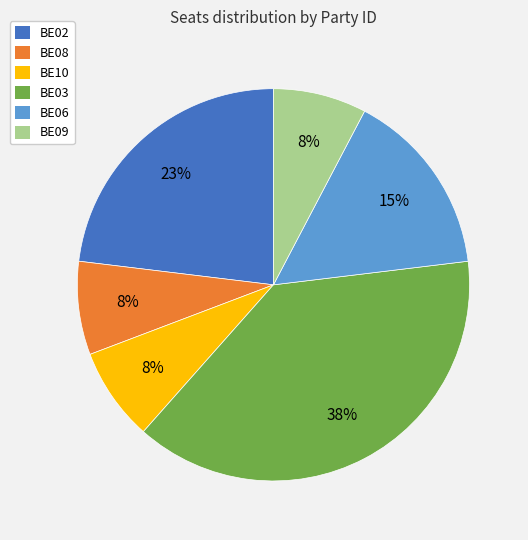

To the nearest percent, what is the combined percentage of BE02 and BE10?

31%